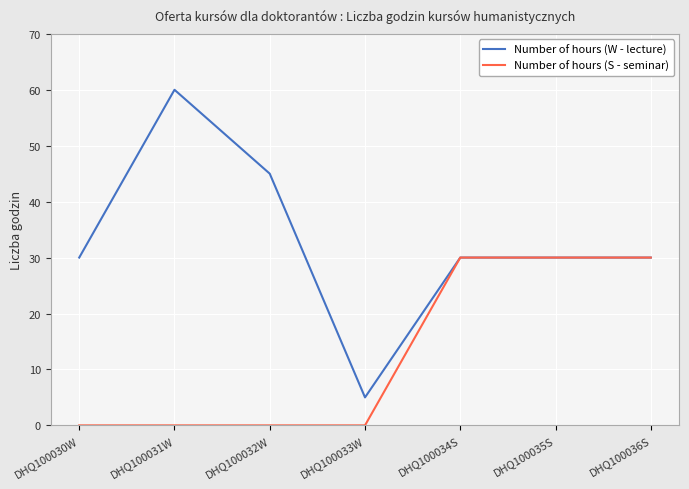

Does the chart have visible grid lines?

Yes